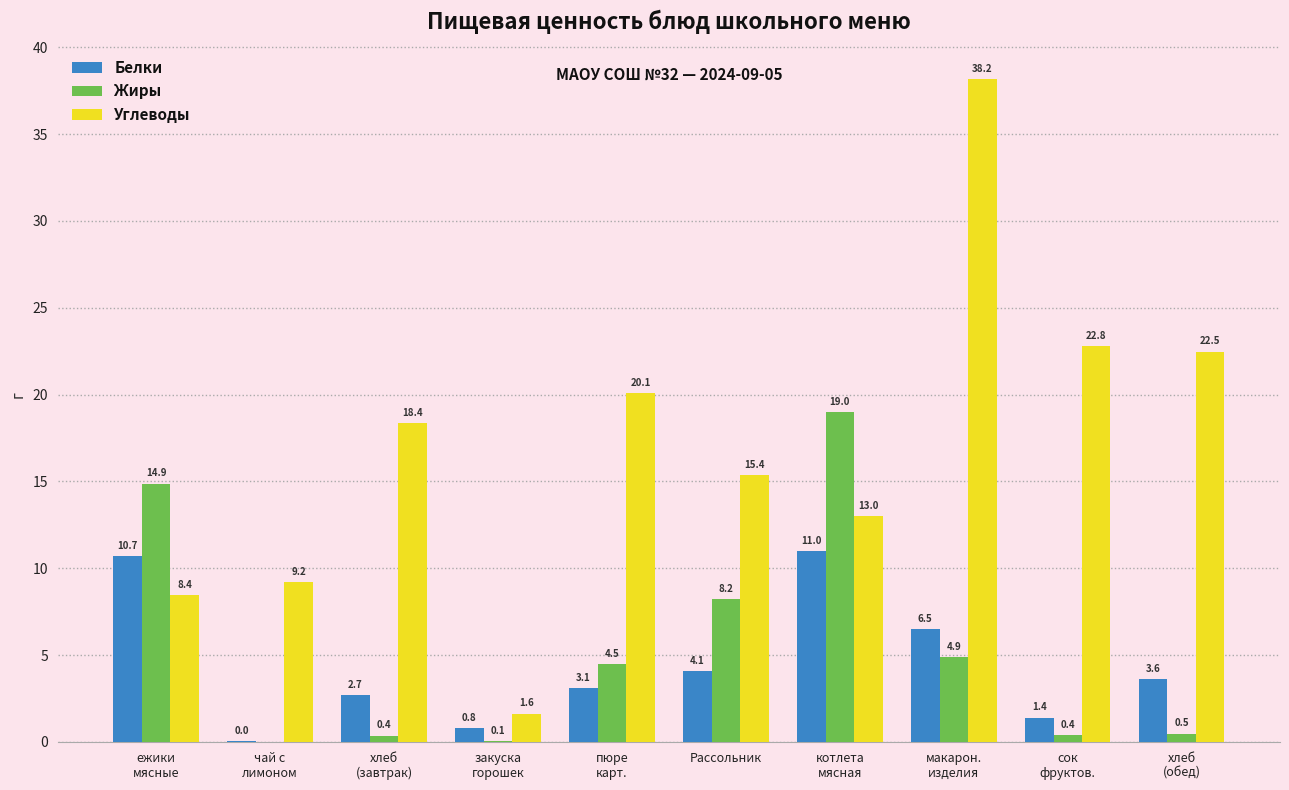

Is it true that Углеводы equals 8.4 at ежики
мясные?

True